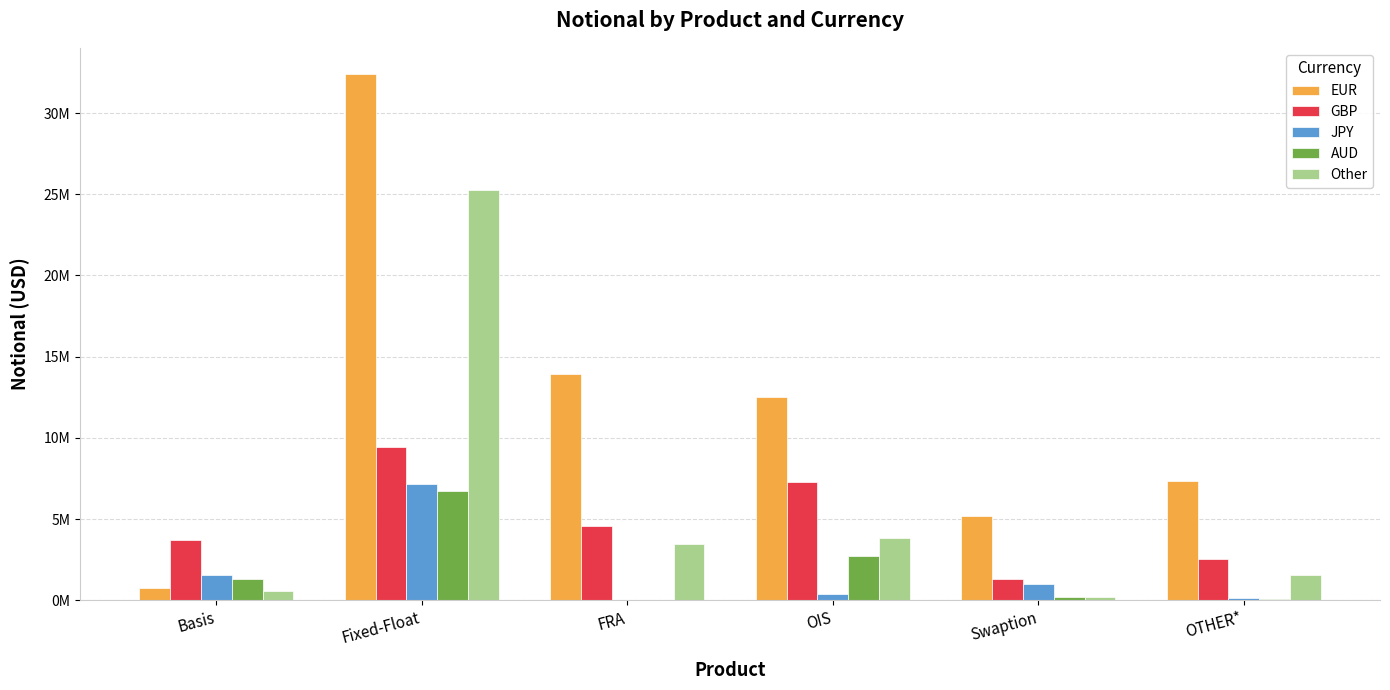

Reading left to right, extract all data points from this chart.

EUR: Basis=781304	Fixed-Float=32398845	FRA=13908241	OIS=12531046	Swaption=5196996	OTHER*=7352728
GBP: Basis=3707289	Fixed-Float=9426695	FRA=4568458	OIS=7299448	Swaption=1324642	OTHER*=2569587
JPY: Basis=1558953	Fixed-Float=7137030	FRA=6868	OIS=372723	Swaption=991385	OTHER*=136087
AUD: Basis=1315507	Fixed-Float=6748647	FRA=1681	OIS=2704487	Swaption=205553	OTHER*=50360
Other: Basis=575043	Fixed-Float=25253618	FRA=3455059	OIS=3844307	Swaption=183400	OTHER*=1568445